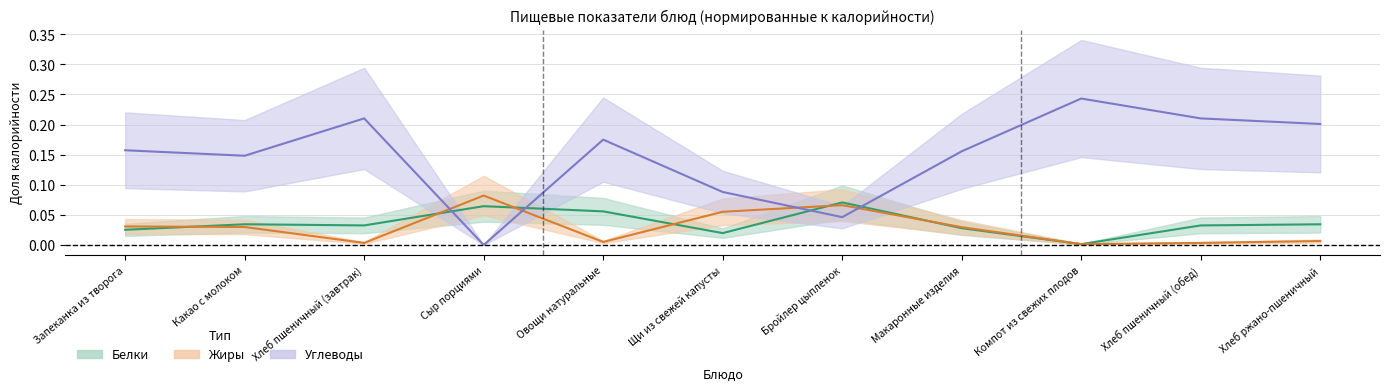

How many lines are shown in the chart?

3